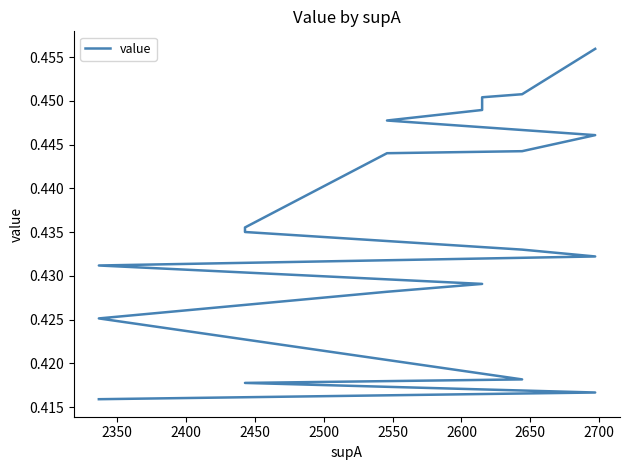

Reading left to right, what are all the values shown in this chart?

0.5	0.5	0.5	0.4	0.4	0.4	0.4	0.4	0.4	0.4	0.4	0.4	0.4	0.4	0.4	0.4	0.4	0.4	0.4	0.4